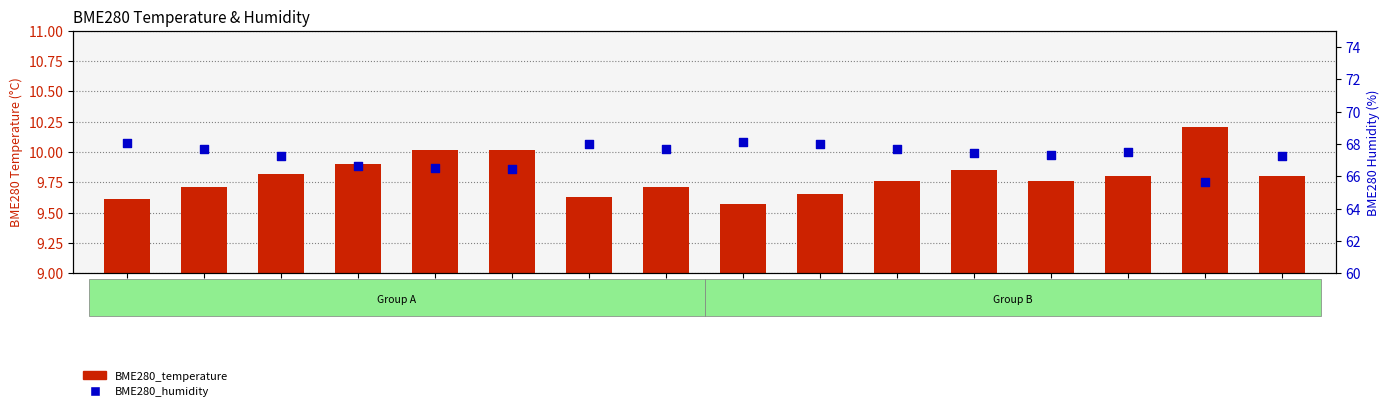

What are all the series names shown in the legend?

BME280_temperature, BME280_humidity